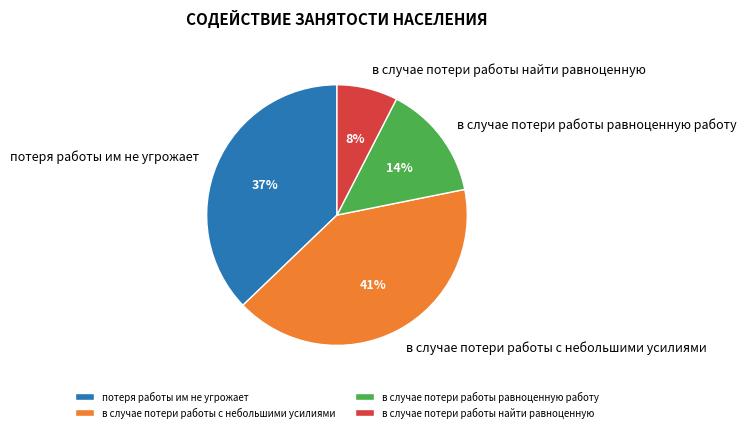

Combined, do в случае потери работы найти равноценную and в случае потери работы равноценную работу account for over 50%?

No